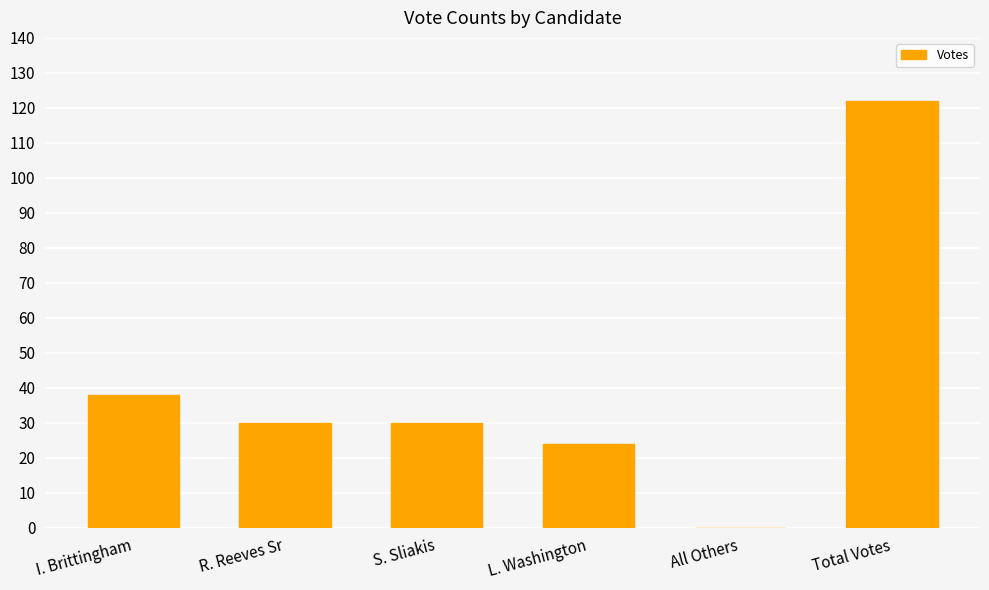

At which category does the chart reach its peak across all series?

Total Votes